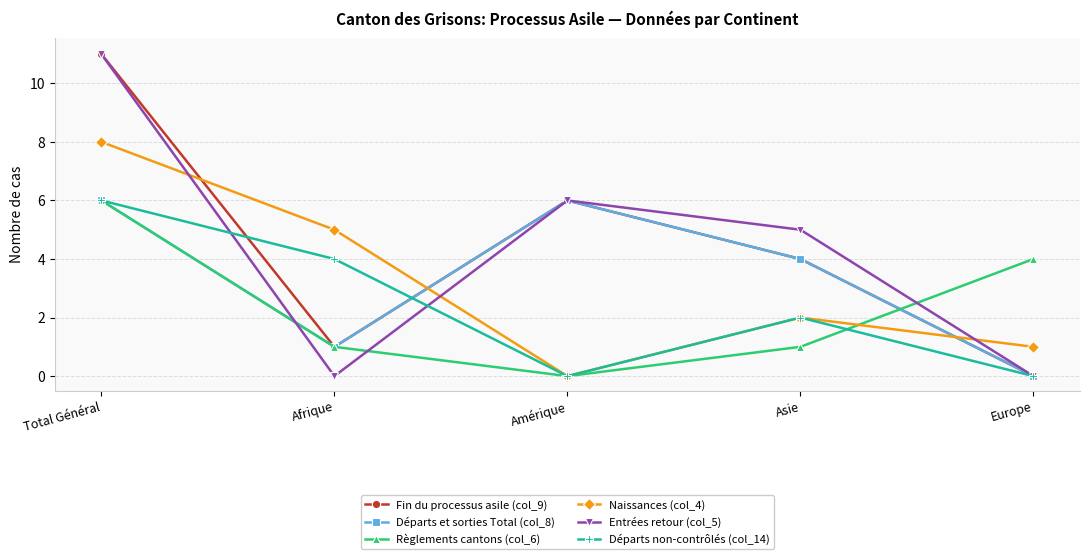

Reading left to right, what are all the values shown in this chart?

Fin du processus asile (col_9): Total Général=11	Afrique=1	Amérique=6	Asie=4	Europe=0
Départs et sorties Total (col_8): Total Général=6	Afrique=1	Amérique=6	Asie=4	Europe=0
Règlements cantons (col_6): Total Général=6	Afrique=1	Amérique=0	Asie=1	Europe=4
Naissances (col_4): Total Général=8	Afrique=5	Amérique=0	Asie=2	Europe=1
Entrées retour (col_5): Total Général=11	Afrique=0	Amérique=6	Asie=5	Europe=0
Départs non-contrôlés (col_14): Total Général=6	Afrique=4	Amérique=0	Asie=2	Europe=0